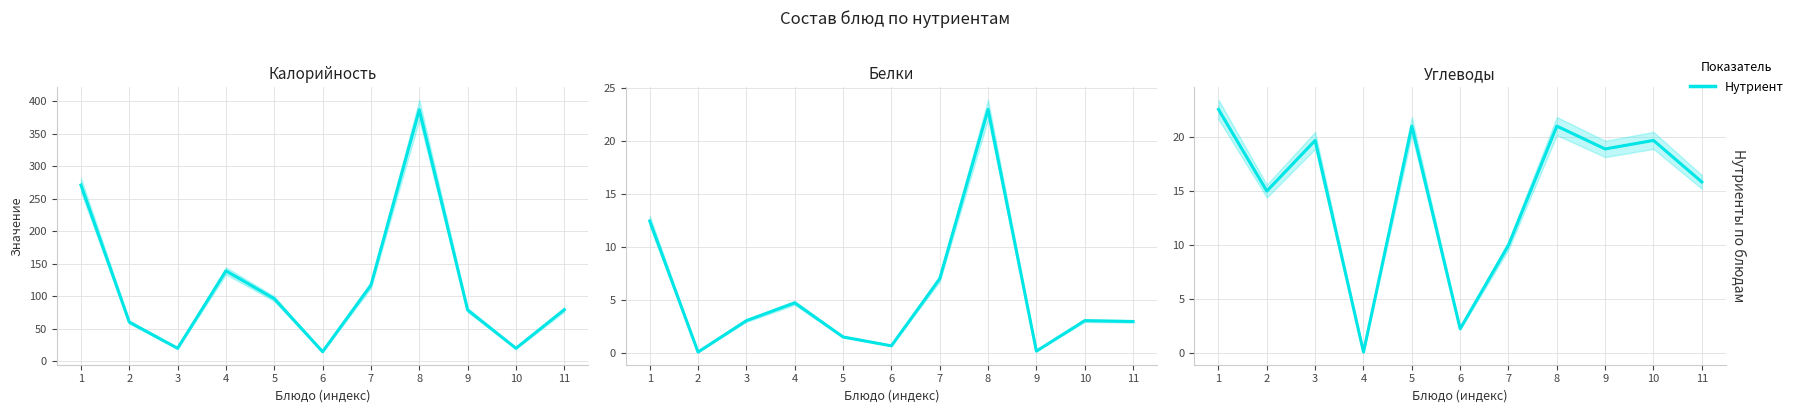

What is the total value across all series at 7?

134.0